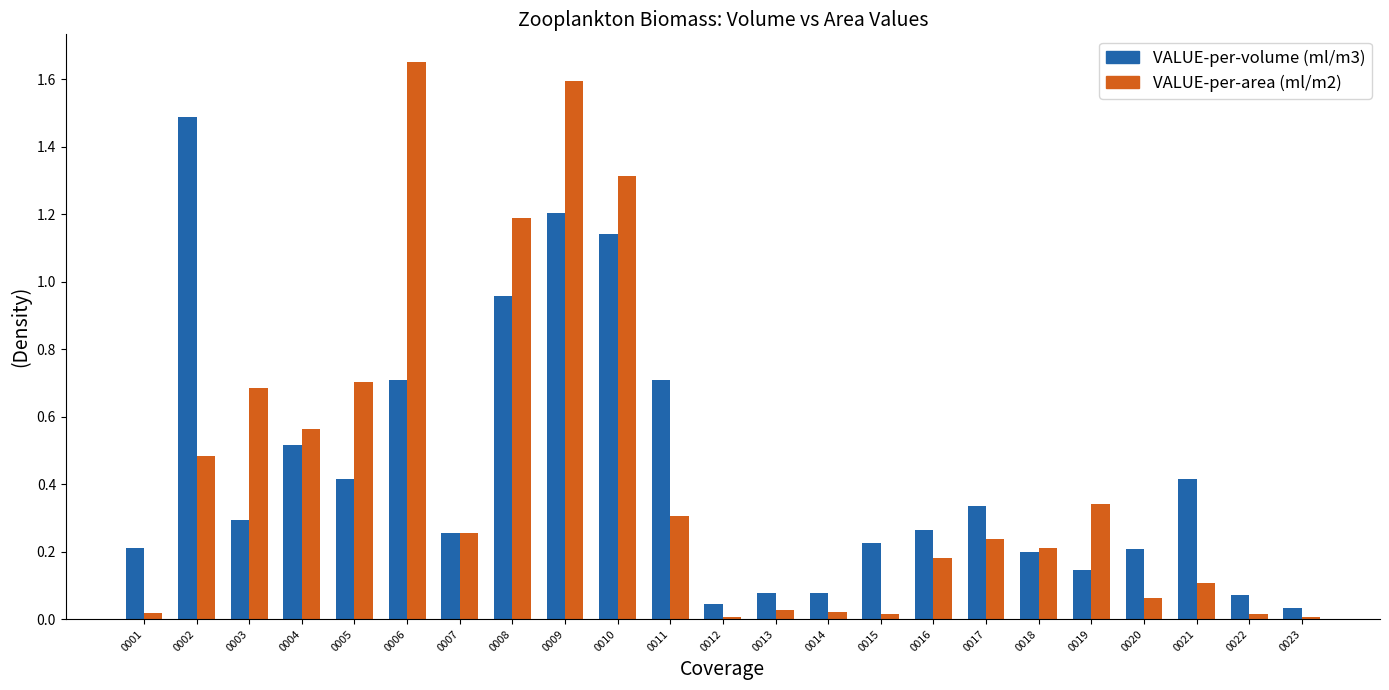

Between 0011 and 0020, which series saw the biggest shift?

VALUE-per-volume (ml/m3)